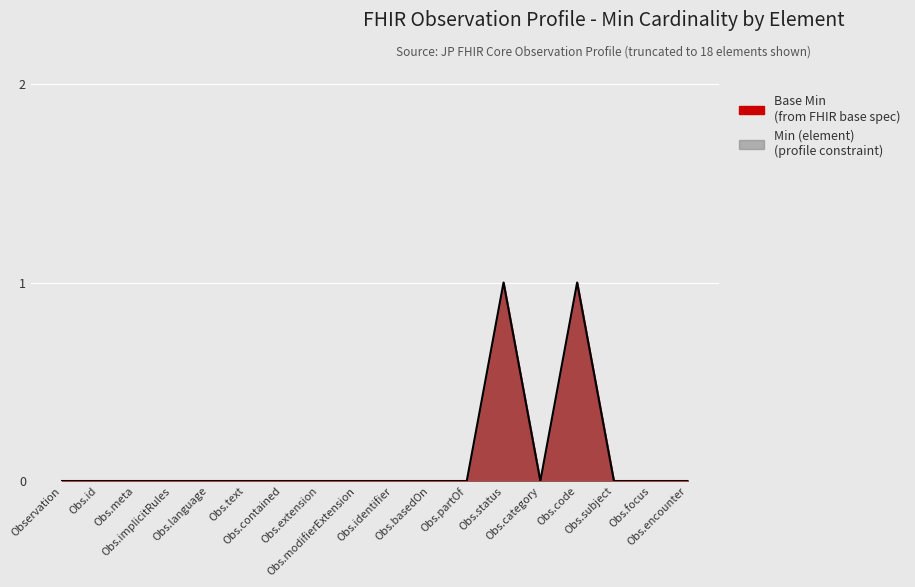

Reading left to right, what are all the values shown in this chart?

0	0	0	0	0	0	0	0	0	0	0	0	1	0	1	0	0	0